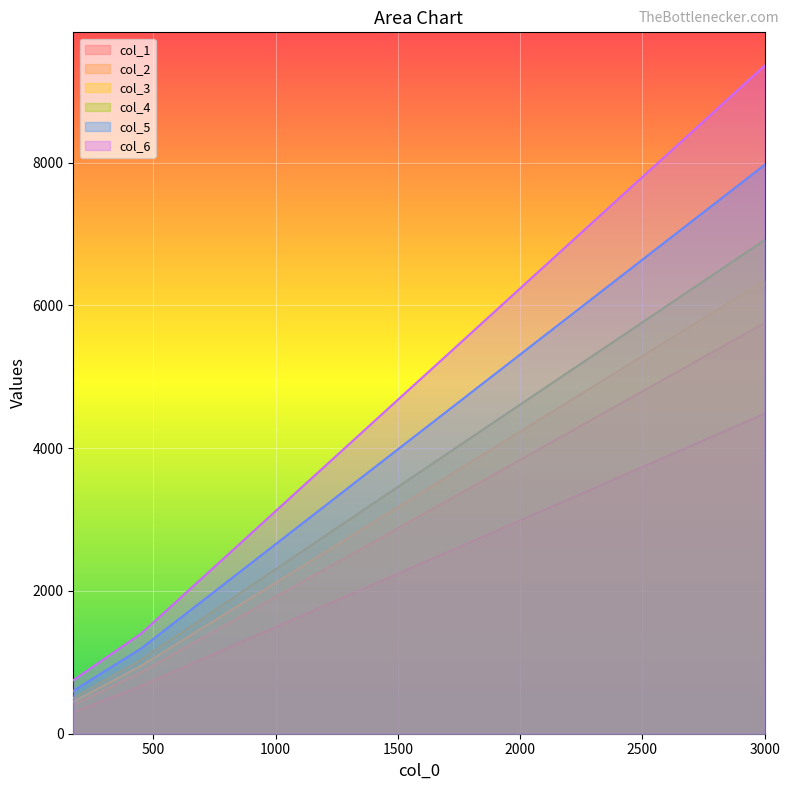

What are all the series names shown in the legend?

col_1, col_2, col_3, col_4, col_5, col_6